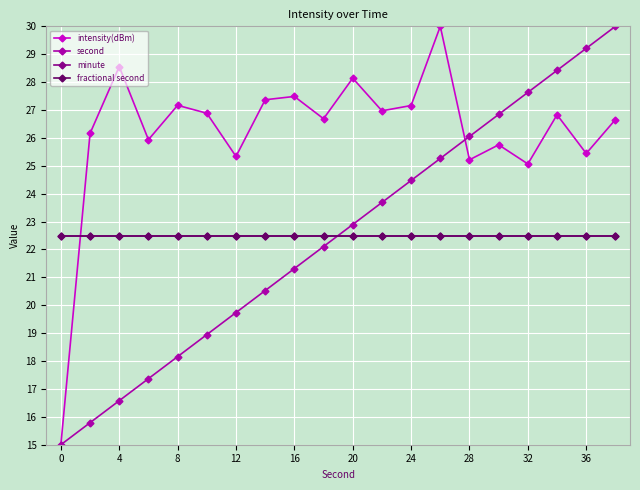

Does the chart have visible grid lines?

Yes